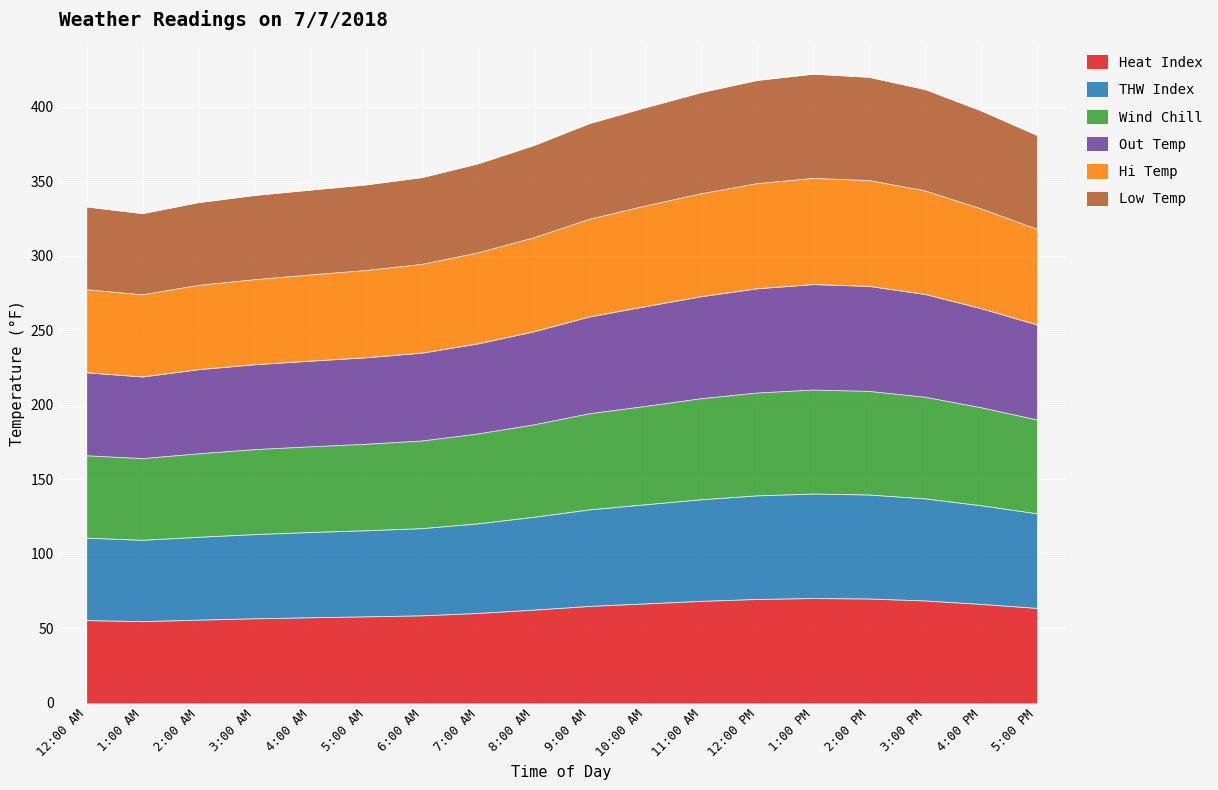

Which series has the largest total across all categories?

Out Temp